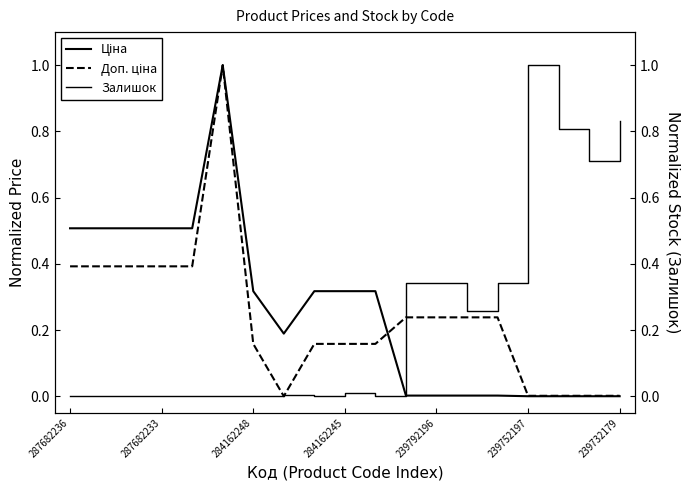

Rank the series by their maximum value, from lowest to highest.

Ціна, Доп. ціна, Залишок